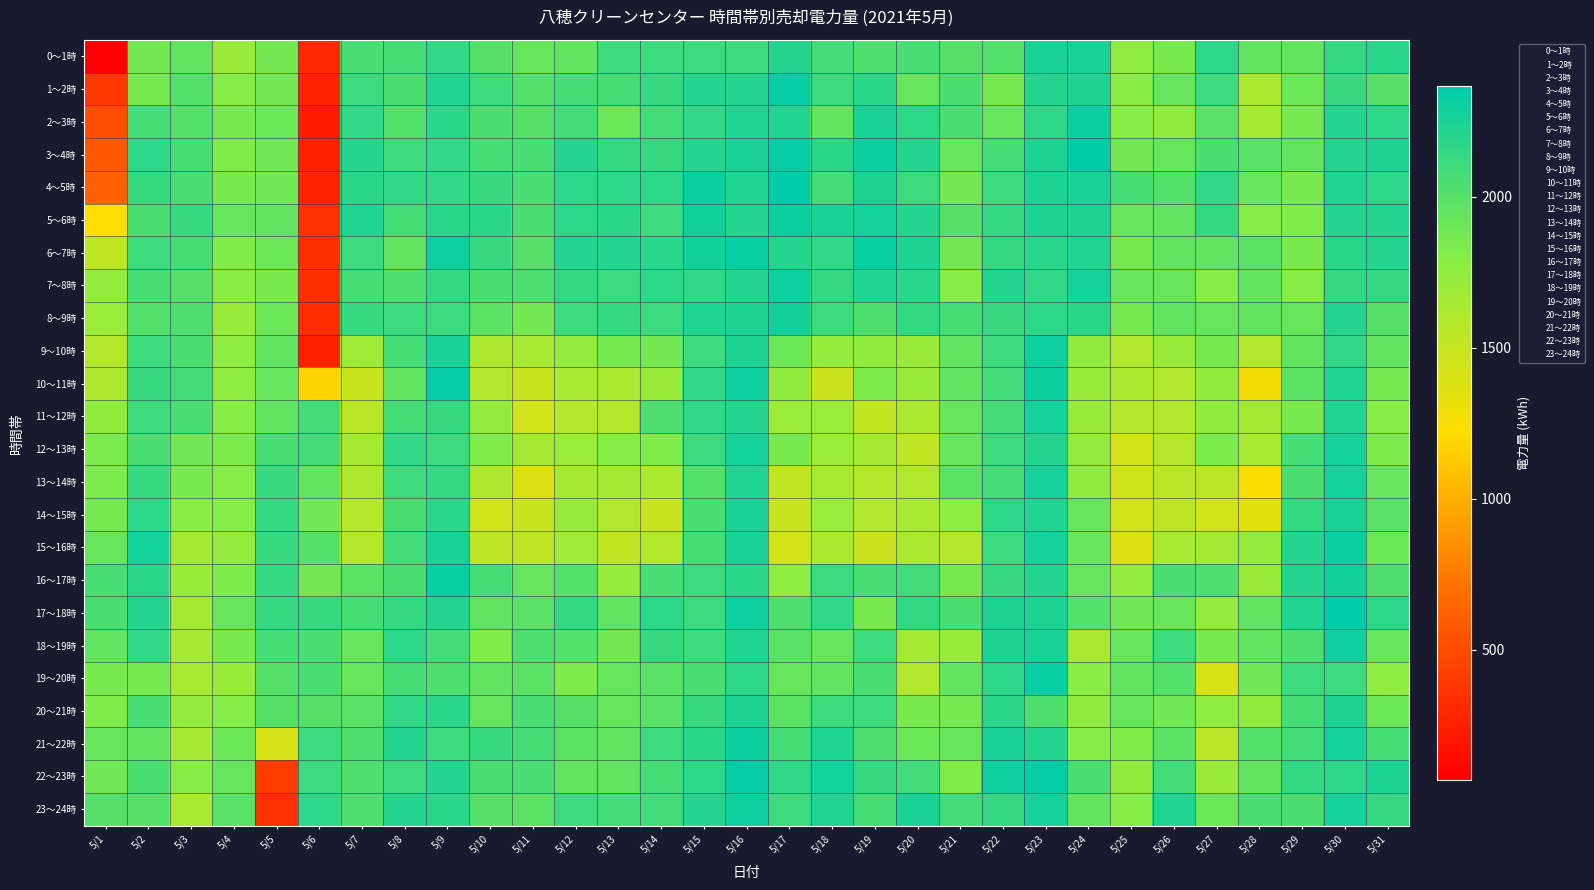

Reading left to right, list all the values displayed in this chart.

0～1時: 5/1=70	5/2=1876	5/3=1960	5/4=1708	5/5=1876	5/6=308	5/7=2058	5/8=2072	5/9=2156	5/10=2002	5/11=1918	5/12=1946	5/13=2100	5/14=2100	5/15=2114	5/16=2100	5/17=2198	5/18=2086	5/19=2030	5/20=2058	5/21=2002	5/22=2016	5/23=2254	5/24=2254	5/25=1764	5/26=1848	5/27=2170	5/28=1960	5/29=1946	5/30=2142	5/31=2184
1～2時: 5/1=392	5/2=1862	5/3=2016	5/4=1792	5/5=1876	5/6=280	5/7=2114	5/8=2044	5/9=2226	5/10=2100	5/11=2016	5/12=2072	5/13=2072	5/14=2128	5/15=2198	5/16=2212	5/17=2338	5/18=2100	5/19=2184	5/20=1932	5/21=2044	5/22=1862	5/23=2212	5/24=2240	5/25=1778	5/26=1932	5/27=2114	5/28=1624	5/29=1904	5/30=2128	5/31=2002
2～3時: 5/1=518	5/2=2072	5/3=2016	5/4=1848	5/5=1904	5/6=238	5/7=2156	5/8=2016	5/9=2184	5/10=2044	5/11=2002	5/12=2086	5/13=1904	5/14=2086	5/15=2156	5/16=2226	5/17=2226	5/18=1946	5/19=2254	5/20=2170	5/21=2044	5/22=1932	5/23=2170	5/24=2310	5/25=1792	5/26=1750	5/27=1988	5/28=1666	5/29=1862	5/30=2198	5/31=2170
3～4時: 5/1=574	5/2=2170	5/3=2072	5/4=1820	5/5=1890	5/6=252	5/7=2198	5/8=2100	5/9=2156	5/10=2072	5/11=2058	5/12=2198	5/13=2142	5/14=2128	5/15=2212	5/16=2254	5/17=2338	5/18=2184	5/19=2310	5/20=2198	5/21=1918	5/22=2072	5/23=2240	5/24=2352	5/25=1876	5/26=1918	5/27=2044	5/28=1988	5/29=1946	5/30=2212	5/31=2240
4～5時: 5/1=616	5/2=2128	5/3=2058	5/4=1848	5/5=1890	5/6=280	5/7=2184	5/8=2156	5/9=2156	5/10=2128	5/11=2058	5/12=2170	5/13=2170	5/14=2170	5/15=2310	5/16=2226	5/17=2366	5/18=2086	5/19=2240	5/20=2114	5/21=1876	5/22=2100	5/23=2240	5/24=2254	5/25=2072	5/26=2016	5/27=2156	5/28=1918	5/29=1848	5/30=2226	5/31=2170
5～6時: 5/1=1218	5/2=2044	5/3=2128	5/4=1918	5/5=1960	5/6=364	5/7=2226	5/8=2072	5/9=2184	5/10=2184	5/11=2044	5/12=2170	5/13=2184	5/14=2100	5/15=2282	5/16=2212	5/17=2310	5/18=2254	5/19=2268	5/20=2198	5/21=2002	5/22=2142	5/23=2240	5/24=2240	5/25=1918	5/26=1946	5/27=2142	5/28=1806	5/29=1820	5/30=2198	5/31=2212
6～7時: 5/1=1526	5/2=2100	5/3=2072	5/4=1820	5/5=1904	5/6=336	5/7=2100	5/8=1946	5/9=2296	5/10=2128	5/11=2002	5/12=2198	5/13=2198	5/14=2184	5/15=2282	5/16=2324	5/17=2198	5/18=2156	5/19=2324	5/20=2240	5/21=1876	5/22=2142	5/23=2184	5/24=2226	5/25=1862	5/26=1946	5/27=1960	5/28=1974	5/29=1848	5/30=2184	5/31=2198
7～8時: 5/1=1736	5/2=2058	5/3=2002	5/4=1778	5/5=1848	5/6=336	5/7=2072	5/8=2030	5/9=2142	5/10=2044	5/11=2030	5/12=2142	5/13=2114	5/14=2170	5/15=2156	5/16=2212	5/17=2296	5/18=2142	5/19=2226	5/20=2184	5/21=1792	5/22=2212	5/23=2156	5/24=2268	5/25=1932	5/26=1918	5/27=1806	5/28=1960	5/29=1806	5/30=2142	5/31=2142
8～9時: 5/1=1694	5/2=2016	5/3=2030	5/4=1708	5/5=1904	5/6=322	5/7=2128	5/8=2114	5/9=2114	5/10=1974	5/11=1876	5/12=2100	5/13=2142	5/14=2114	5/15=2226	5/16=2240	5/17=2282	5/18=2100	5/19=2030	5/20=2142	5/21=2072	5/22=2128	5/23=2170	5/24=2184	5/25=1862	5/26=1960	5/27=1918	5/28=1946	5/29=1918	5/30=2198	5/31=2002
9～10時: 5/1=1582	5/2=2100	5/3=2044	5/4=1764	5/5=1960	5/6=252	5/7=1680	5/8=2072	5/9=2254	5/10=1610	5/11=1638	5/12=1736	5/13=1862	5/14=1876	5/15=2100	5/16=2240	5/17=1904	5/18=1722	5/19=1750	5/20=1708	5/21=1946	5/22=2100	5/23=2296	5/24=1750	5/25=1596	5/26=1708	5/27=1862	5/28=1596	5/29=1946	5/30=2156	5/31=1946
10～11時: 5/1=1610	5/2=2128	5/3=2086	5/4=1764	5/5=1932	5/6=1176	5/7=1484	5/8=1960	5/9=2338	5/10=1596	5/11=1484	5/12=1638	5/13=1624	5/14=1708	5/15=2156	5/16=2296	5/17=1750	5/18=1470	5/19=1834	5/20=1708	5/21=1960	5/22=2086	5/23=2310	5/24=1708	5/25=1624	5/26=1596	5/27=1750	5/28=1274	5/29=1974	5/30=2226	5/31=1862
11～12時: 5/1=1750	5/2=2100	5/3=2058	5/4=1792	5/5=1960	5/6=2086	5/7=1554	5/8=2072	5/9=2128	5/10=1736	5/11=1442	5/12=1568	5/13=1582	5/14=2030	5/15=2156	5/16=2212	5/17=1694	5/18=1694	5/19=1512	5/20=1624	5/21=1932	5/22=2072	5/23=2268	5/24=1708	5/25=1568	5/26=1596	5/27=1750	5/28=1666	5/29=1848	5/30=2226	5/31=1806
12～13時: 5/1=1834	5/2=2044	5/3=1890	5/4=1834	5/5=2058	5/6=2086	5/7=1652	5/8=2156	5/9=2114	5/10=1820	5/11=1652	5/12=1694	5/13=1806	5/14=1820	5/15=2114	5/16=2268	5/17=1848	5/18=1694	5/19=1652	5/20=1526	5/21=1918	5/22=2114	5/23=2212	5/24=1736	5/25=1428	5/26=1582	5/27=1834	5/28=1638	5/29=2072	5/30=2268	5/31=1834
13～14時: 5/1=1834	5/2=2128	5/3=1848	5/4=1792	5/5=2128	5/6=1946	5/7=1610	5/8=2100	5/9=2142	5/10=1610	5/11=1386	5/12=1652	5/13=1666	5/14=1624	5/15=2016	5/16=2226	5/17=1512	5/18=1638	5/19=1582	5/20=1596	5/21=1974	5/22=2086	5/23=2268	5/24=1750	5/25=1456	5/26=1554	5/27=1554	5/28=1246	5/29=2044	5/30=2268	5/31=1932
14～15時: 5/1=1862	5/2=2170	5/3=1778	5/4=1792	5/5=2142	5/6=1890	5/7=1568	5/8=2044	5/9=2184	5/10=1442	5/11=1484	5/12=1708	5/13=1596	5/14=1484	5/15=2044	5/16=2254	5/17=1484	5/18=1694	5/19=1596	5/20=1638	5/21=1764	5/22=2170	5/23=2226	5/24=1932	5/25=1428	5/26=1540	5/27=1442	5/28=1344	5/29=2142	5/30=2254	5/31=1988
15～16時: 5/1=1918	5/2=2268	5/3=1666	5/4=1736	5/5=2128	5/6=2016	5/7=1568	5/8=2086	5/9=2254	5/10=1540	5/11=1540	5/12=1680	5/13=1526	5/14=1582	5/15=2072	5/16=2254	5/17=1428	5/18=1624	5/19=1470	5/20=1624	5/21=1568	5/22=2114	5/23=2268	5/24=1918	5/25=1372	5/26=1638	5/27=1666	5/28=1722	5/29=2212	5/30=2310	5/31=1904
16～17時: 5/1=2058	5/2=2184	5/3=1708	5/4=1834	5/5=2142	5/6=1876	5/7=1974	5/8=2044	5/9=2324	5/10=2072	5/11=1932	5/12=2016	5/13=1722	5/14=2058	5/15=2114	5/16=2184	5/17=1764	5/18=2114	5/19=2058	5/20=2086	5/21=1862	5/22=2128	5/23=2212	5/24=1932	5/25=1736	5/26=2044	5/27=2030	5/28=1708	5/29=2198	5/30=2282	5/31=2030
17～18時: 5/1=2044	5/2=2212	5/3=1666	5/4=1932	5/5=2128	5/6=2128	5/7=2072	5/8=2142	5/9=2198	5/10=1946	5/11=1988	5/12=2142	5/13=1960	5/14=2170	5/15=2114	5/16=2296	5/17=2030	5/18=2156	5/19=1848	5/20=2142	5/21=2044	5/22=2240	5/23=2240	5/24=2016	5/25=1890	5/26=1918	5/27=1736	5/28=1960	5/29=2226	5/30=2366	5/31=2170
18～19時: 5/1=1960	5/2=2156	5/3=1652	5/4=1848	5/5=2072	5/6=2058	5/7=1932	5/8=2170	5/9=2086	5/10=1820	5/11=2030	5/12=2016	5/13=1876	5/14=2128	5/15=2100	5/16=2226	5/17=1988	5/18=1932	5/19=2114	5/20=1666	5/21=1708	5/22=2240	5/23=2254	5/24=1624	5/25=1918	5/26=2100	5/27=1862	5/28=1960	5/29=2030	5/30=2296	5/31=1918
19～20時: 5/1=1848	5/2=1862	5/3=1638	5/4=1708	5/5=2002	5/6=2058	5/7=1918	5/8=2072	5/9=2030	5/10=1960	5/11=1974	5/12=1834	5/13=1932	5/14=1988	5/15=2058	5/16=2170	5/17=1932	5/18=1960	5/19=2058	5/20=1596	5/21=1946	5/22=2170	5/23=2324	5/24=1778	5/25=1946	5/26=2016	5/27=1400	5/28=1890	5/29=2100	5/30=2114	5/31=1764
20～21時: 5/1=1820	5/2=2058	5/3=1736	5/4=1806	5/5=2002	5/6=2002	5/7=1988	5/8=2156	5/9=2184	5/10=1932	5/11=2058	5/12=2002	5/13=1918	5/14=1988	5/15=2128	5/16=2240	5/17=1974	5/18=2100	5/19=2100	5/20=1848	5/21=1862	5/22=2184	5/23=2030	5/24=1750	5/25=1918	5/26=1890	5/27=1764	5/28=1750	5/29=2072	5/30=2240	5/31=1904
21～22時: 5/1=1918	5/2=1946	5/3=1652	5/4=1904	5/5=1414	5/6=2114	5/7=2030	5/8=2212	5/9=2100	5/10=2128	5/11=2072	5/12=1974	5/13=1960	5/14=2114	5/15=2184	5/16=2310	5/17=2072	5/18=2226	5/19=2030	5/20=1904	5/21=1918	5/22=2254	5/23=2198	5/24=1806	5/25=1820	5/26=1974	5/27=1554	5/28=2016	5/29=2086	5/30=2268	5/31=2072
22～23時: 5/1=1890	5/2=2044	5/3=1792	5/4=1932	5/5=406	5/6=2114	5/7=2030	5/8=2114	5/9=2198	5/10=2044	5/11=2058	5/12=1946	5/13=1960	5/14=2072	5/15=2170	5/16=2338	5/17=2156	5/18=2268	5/19=2128	5/20=2086	5/21=1820	5/22=2296	5/23=2338	5/24=2044	5/25=1750	5/26=2086	5/27=1708	5/28=1946	5/29=2142	5/30=2170	5/31=2240
23～24時: 5/1=2002	5/2=2002	5/3=1638	5/4=1988	5/5=350	5/6=2170	5/7=2030	5/8=2212	5/9=2184	5/10=2002	5/11=1974	5/12=2100	5/13=2086	5/14=2086	5/15=2198	5/16=2296	5/17=2114	5/18=2226	5/19=2072	5/20=2254	5/21=2086	5/22=2142	5/23=2268	5/24=1946	5/25=1792	5/26=2226	5/27=1904	5/28=2044	5/29=2044	5/30=2268	5/31=2142